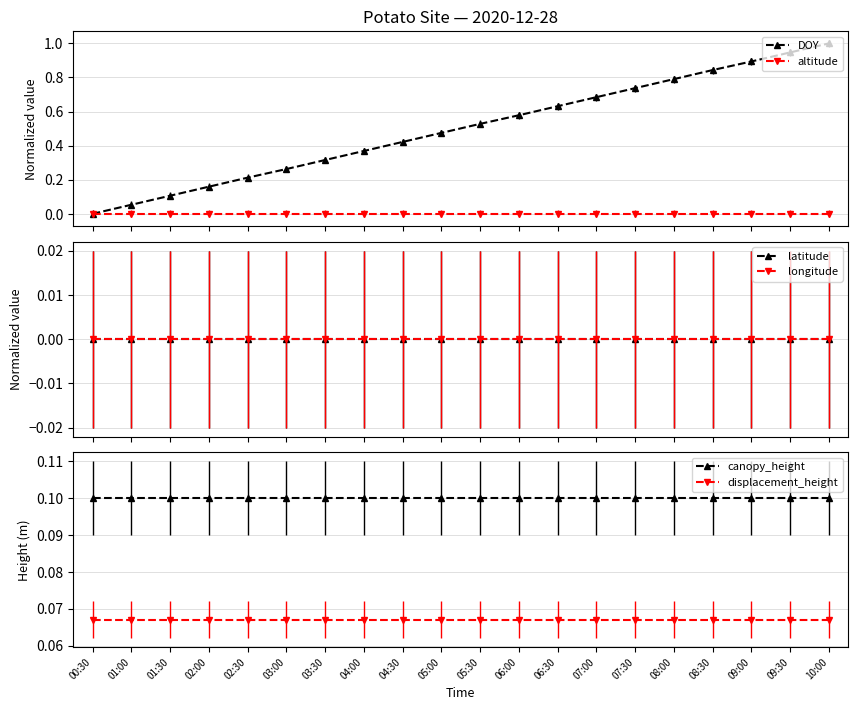

Which series has the widest spread of values?

DOY